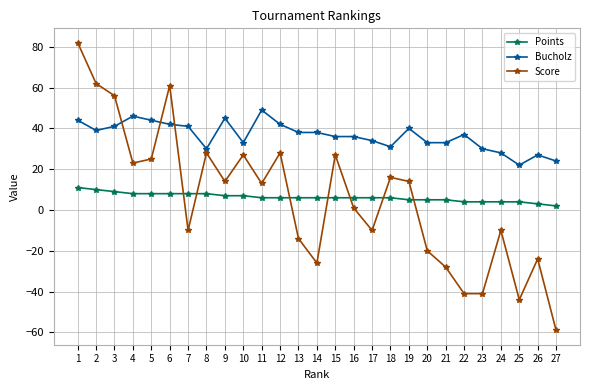

Reading left to right, extract all data points from this chart.

Points: 11	10	9	8	8	8	8	8	7	7	6	6	6	6	6	6	6	6	5	5	5	4	4	4	4	3	2
Bucholz: 44	39	41	46	44	42	41	30	45	33	49	42	38	38	36	36	34	31	40	33	33	37	30	28	22	27	24
Score: 82	62	56	23	25	61	-10	28	14	27	13	28	-14	-26	27	1	-10	16	14	-20	-28	-41	-41	-10	-44	-24	-59